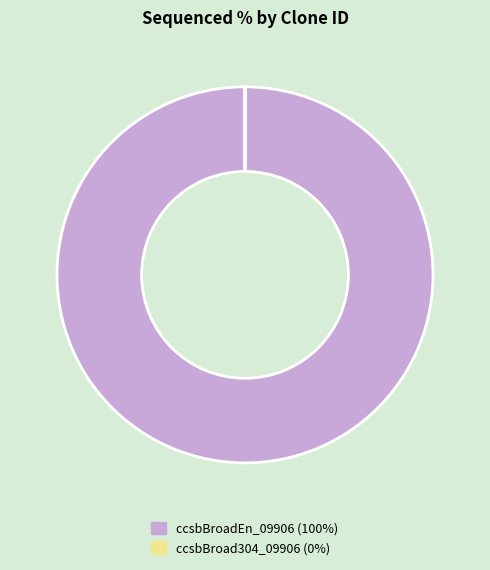

The ccsbBroadEn_09906 (100%) slice represents 90% of the pie. True or false?

False